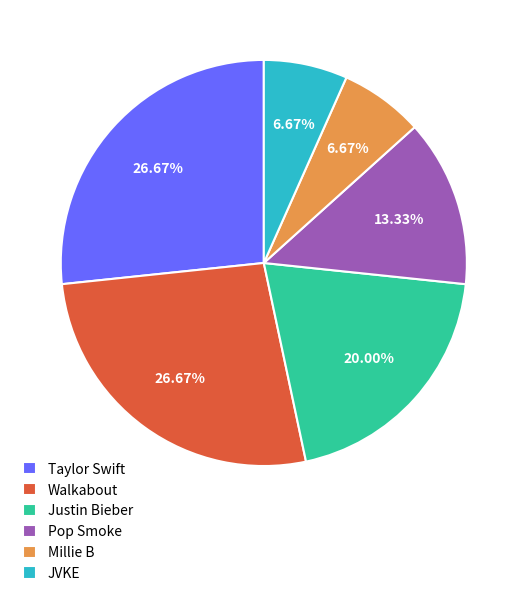

The Pop Smoke slice represents 6% of the pie. True or false?

False